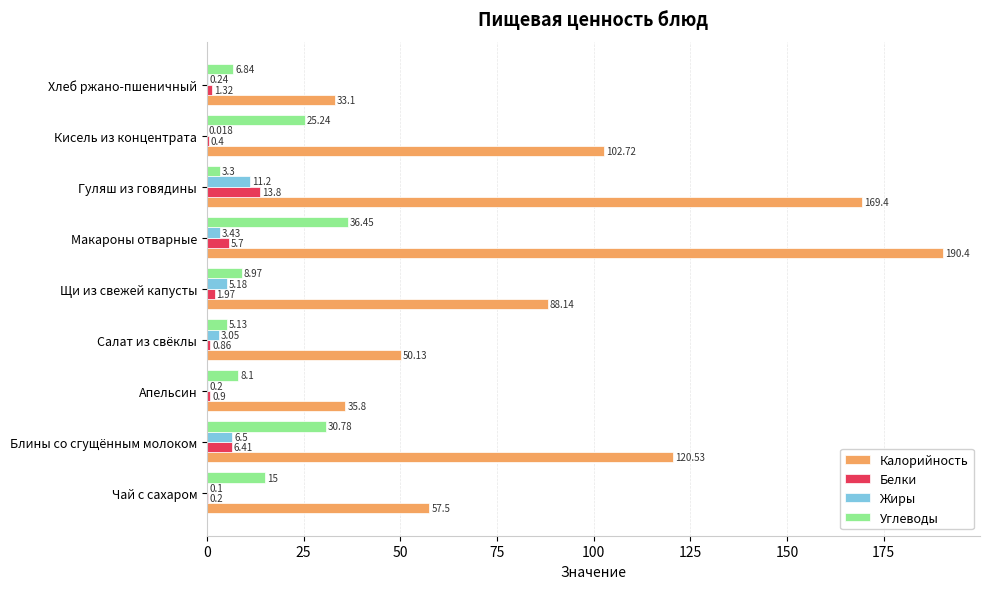

At which label does Углеводы reach its peak?

Макароны отварные